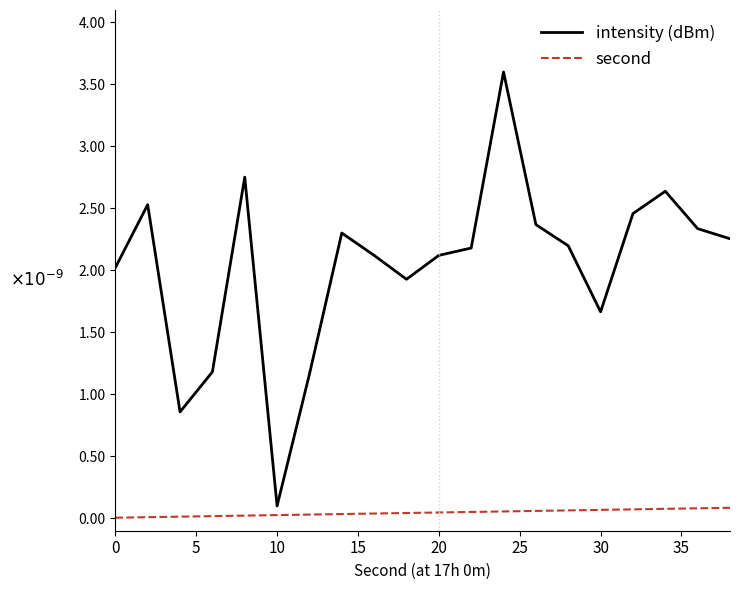

Does the chart have visible grid lines?

No